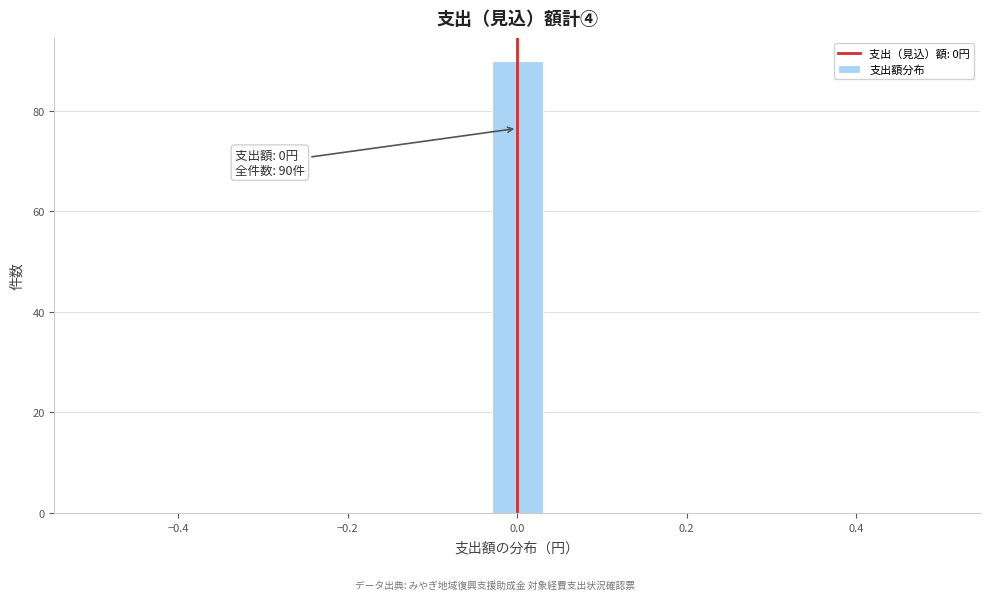

Around what value on the x-axis is the tallest bar? Give the approximate position of its centre, as read against the axis.

0.00